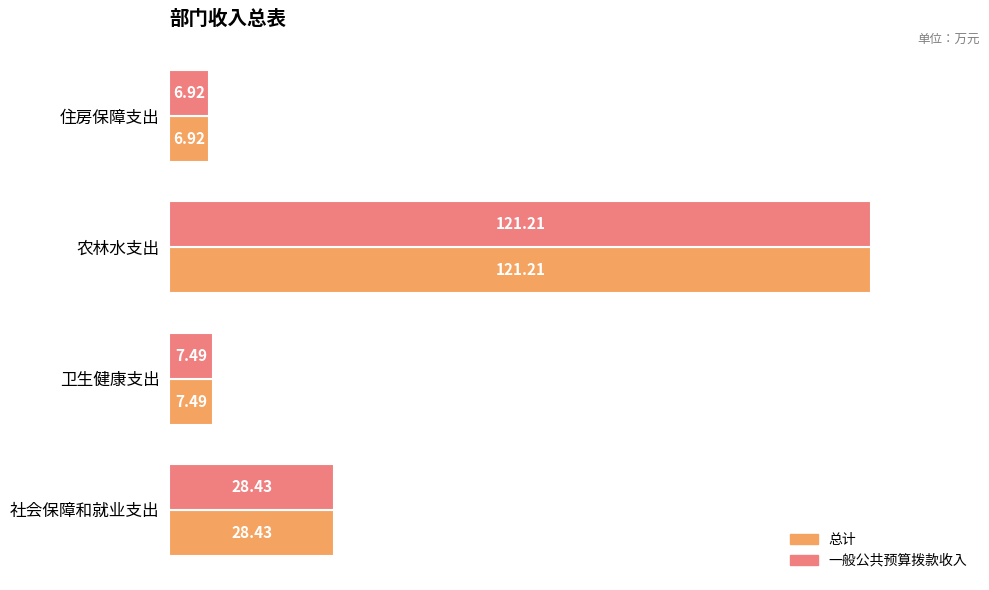

What is the total value across all series at 农林水支出?

242.4